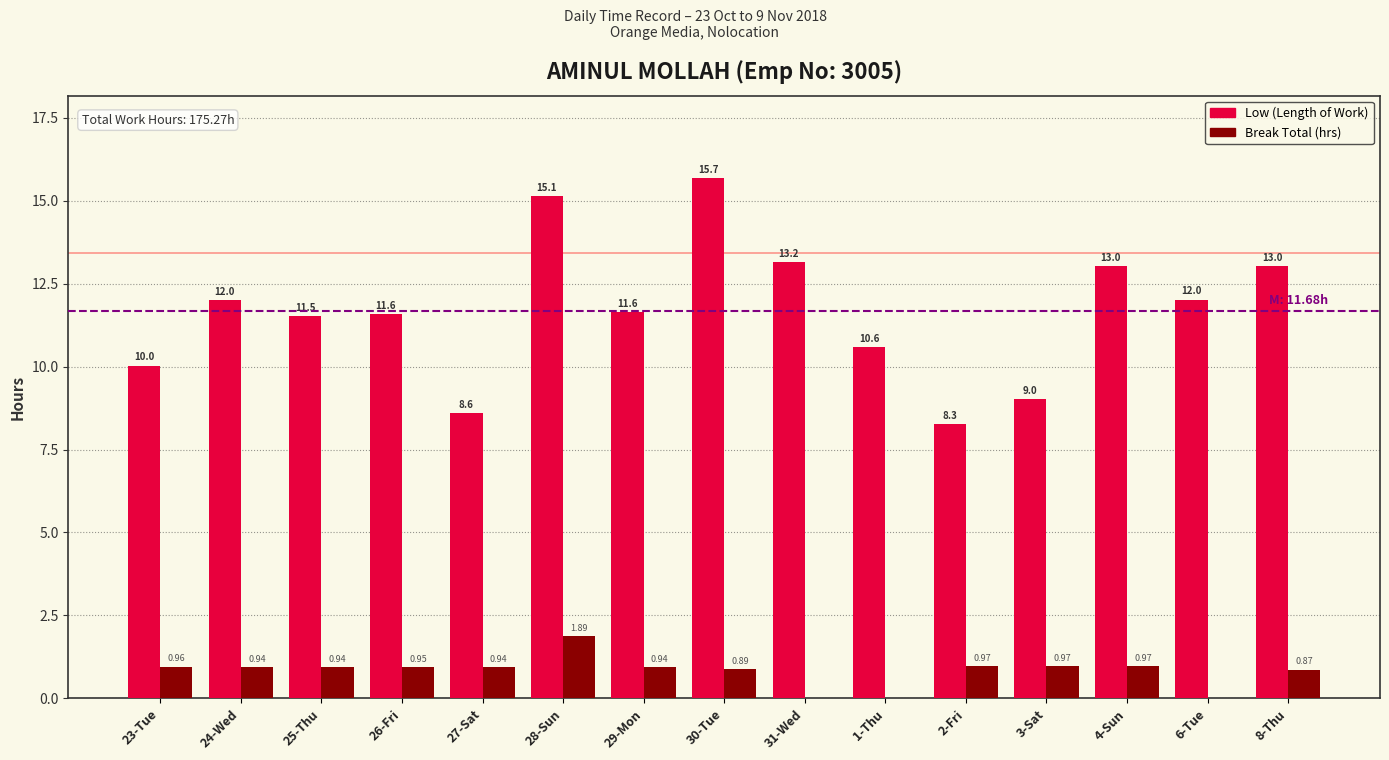

What is the total value across all series at 31-Wed?

13.2